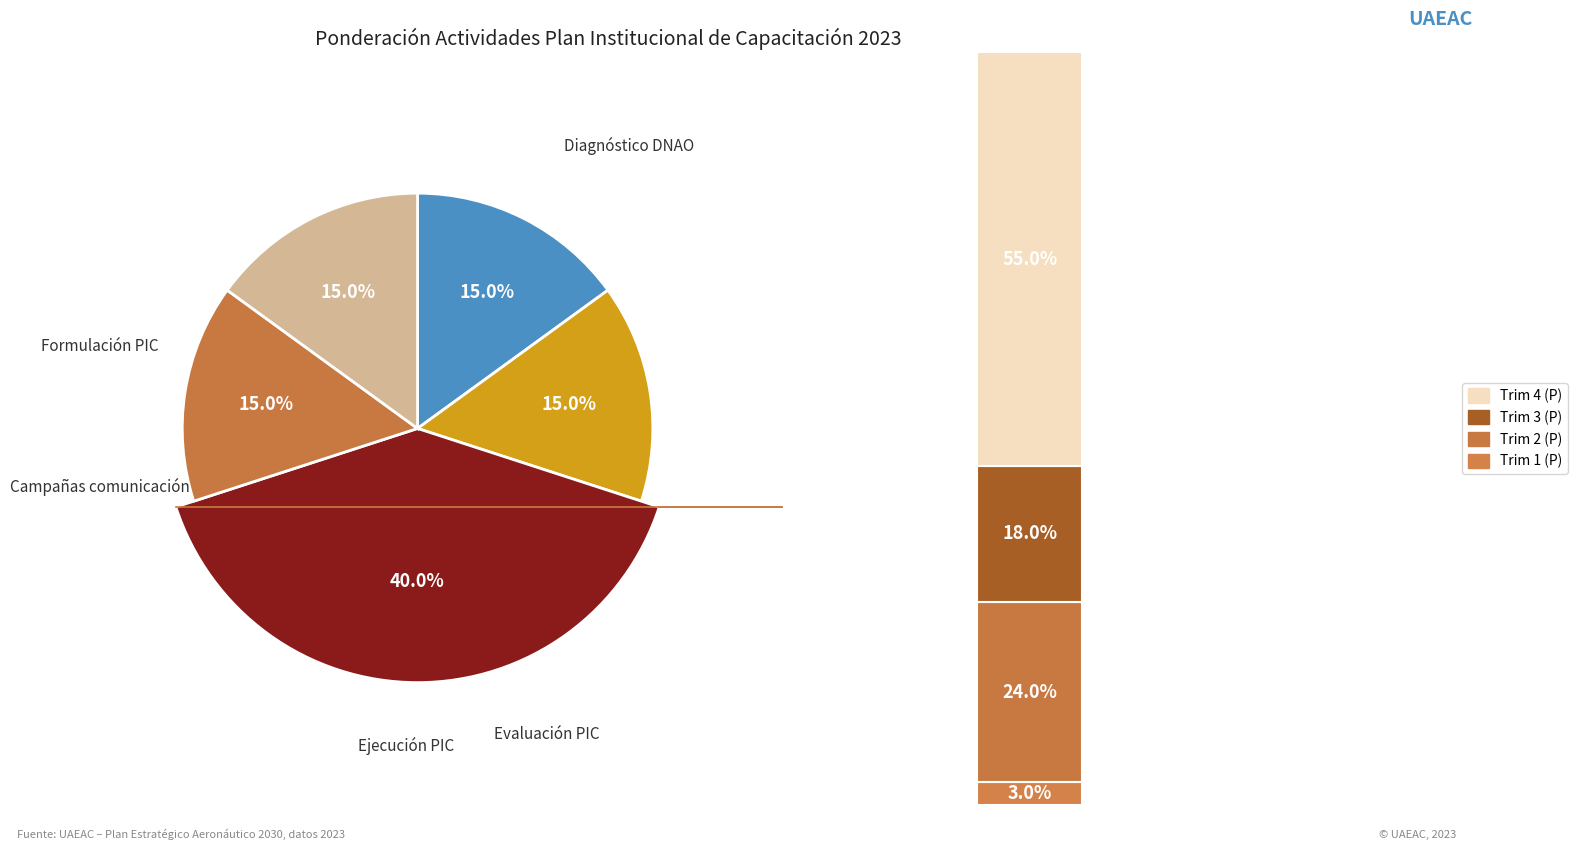

How many slices are in this pie chart?

5